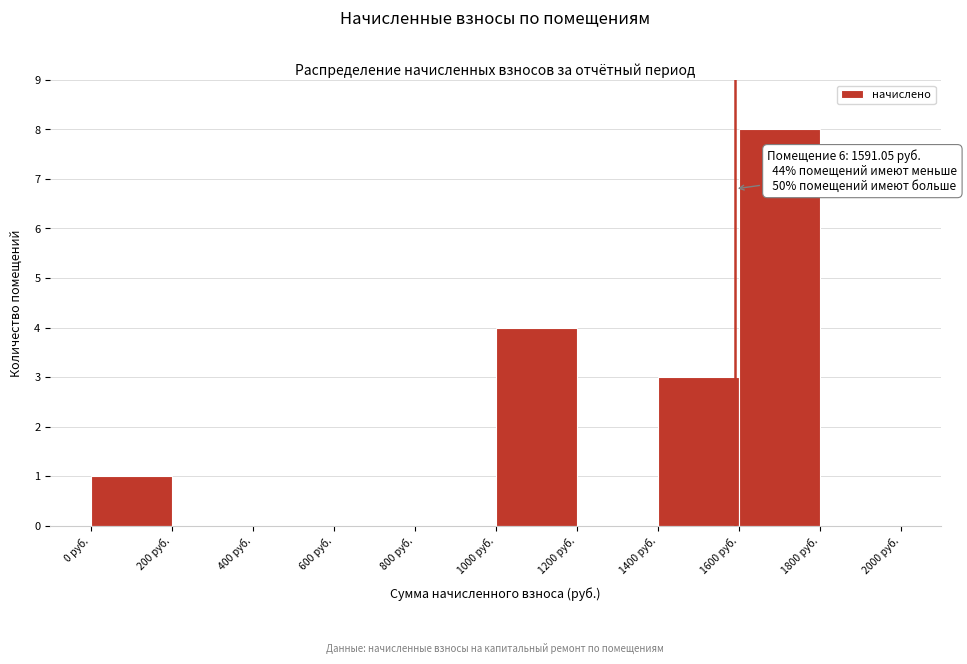

Over which range of the x-axis is the bar tallest?

1600 to 1800